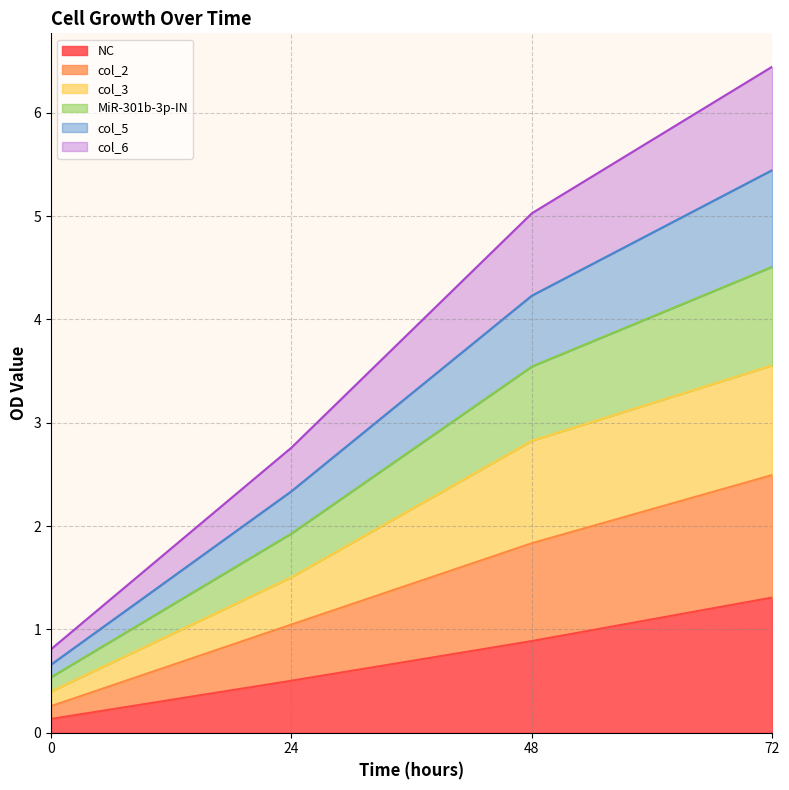

What are all the series names shown in the legend?

NC, col_2, col_3, MiR-301b-3p-IN, col_5, col_6